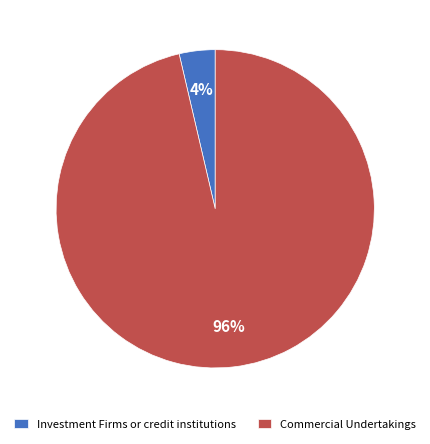

Do Commercial Undertakings and Investment Firms or credit institutions together represent more than half of the pie?

Yes